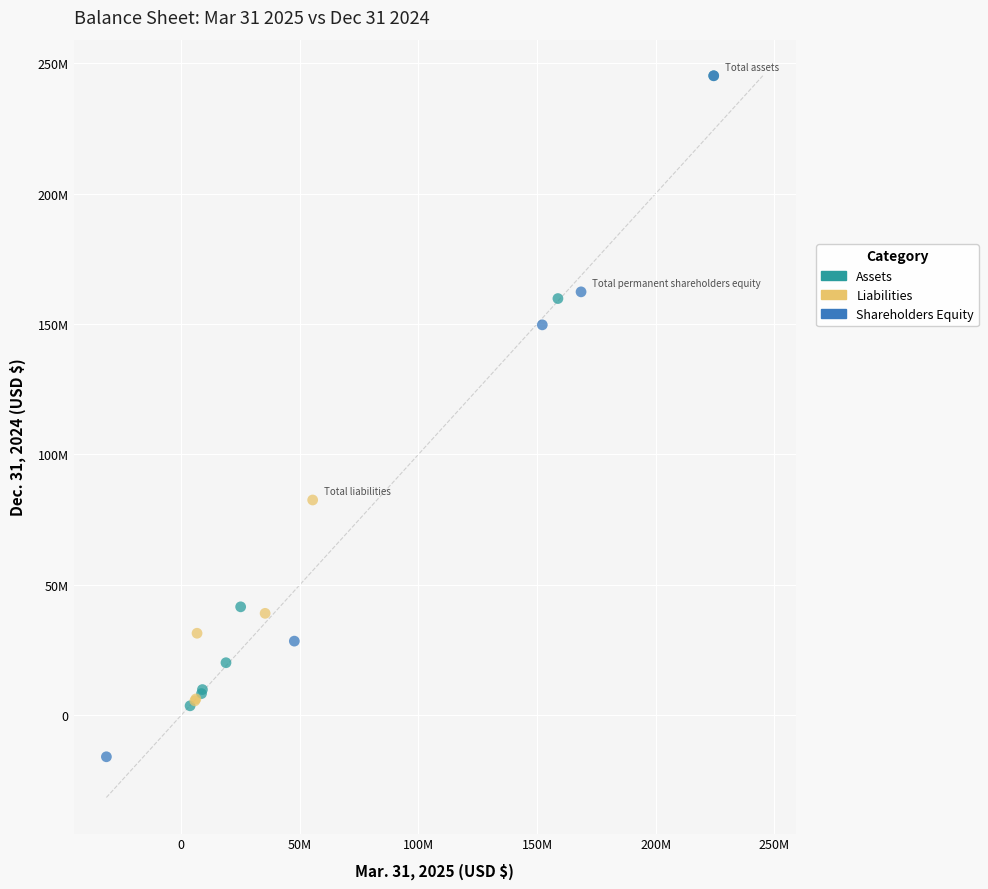

What are all the series names shown in the legend?

Assets, Liabilities, Shareholders Equity